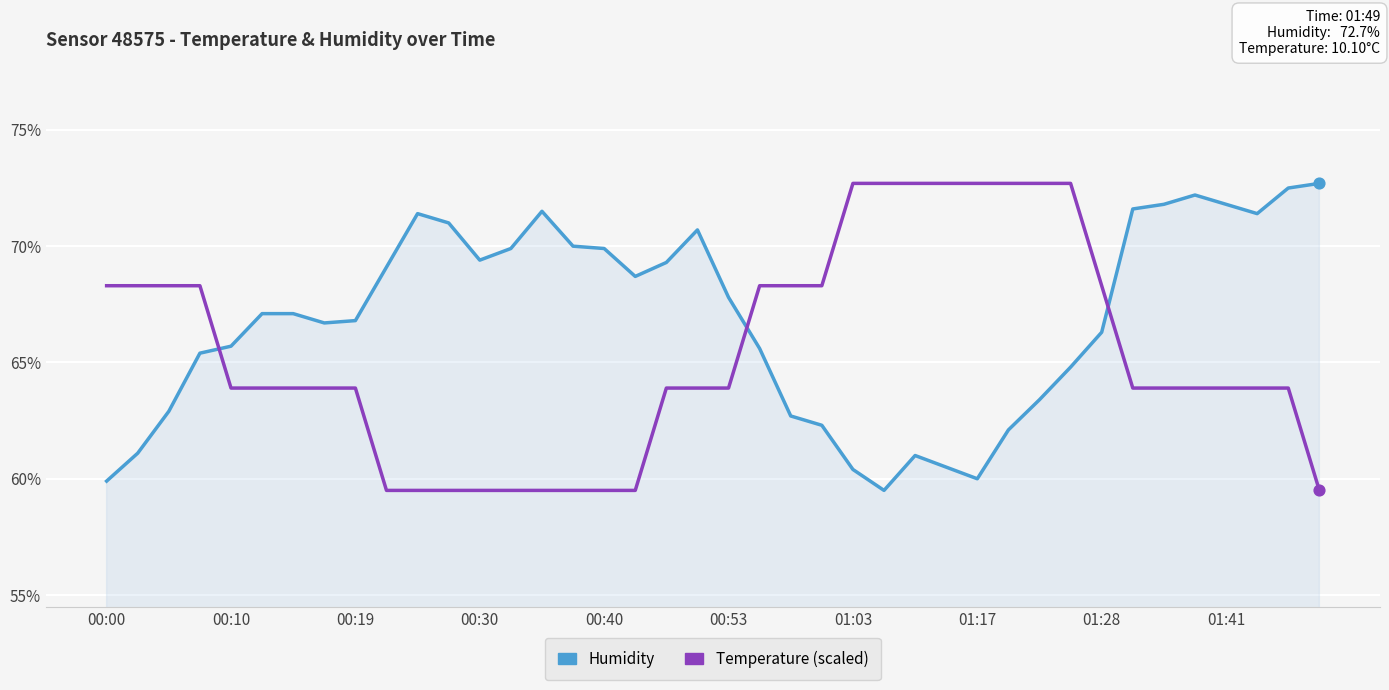

What is the difference between the maximum and minimum values in the Humidity series?

13.2